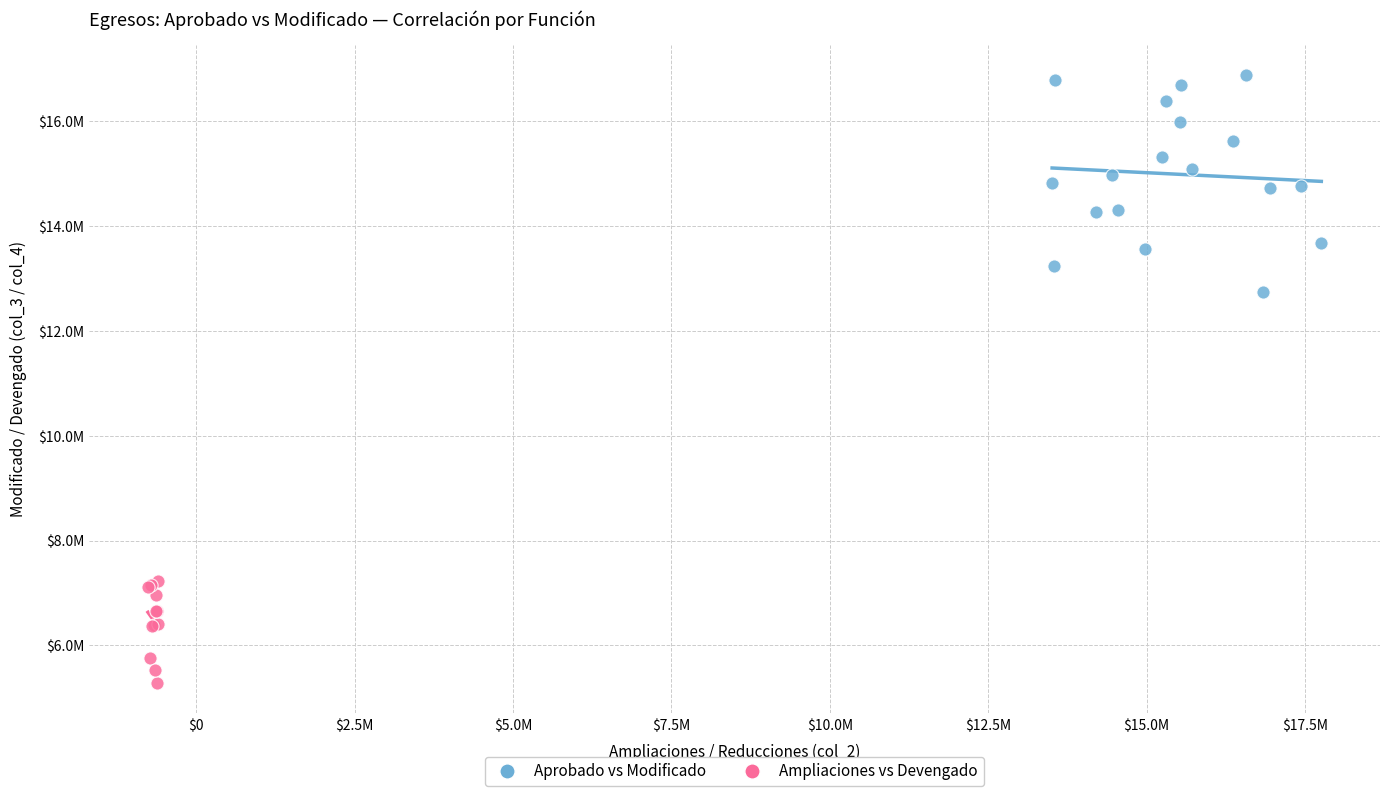

Which series contains the lowest Y value?

Ampliaciones vs Devengado